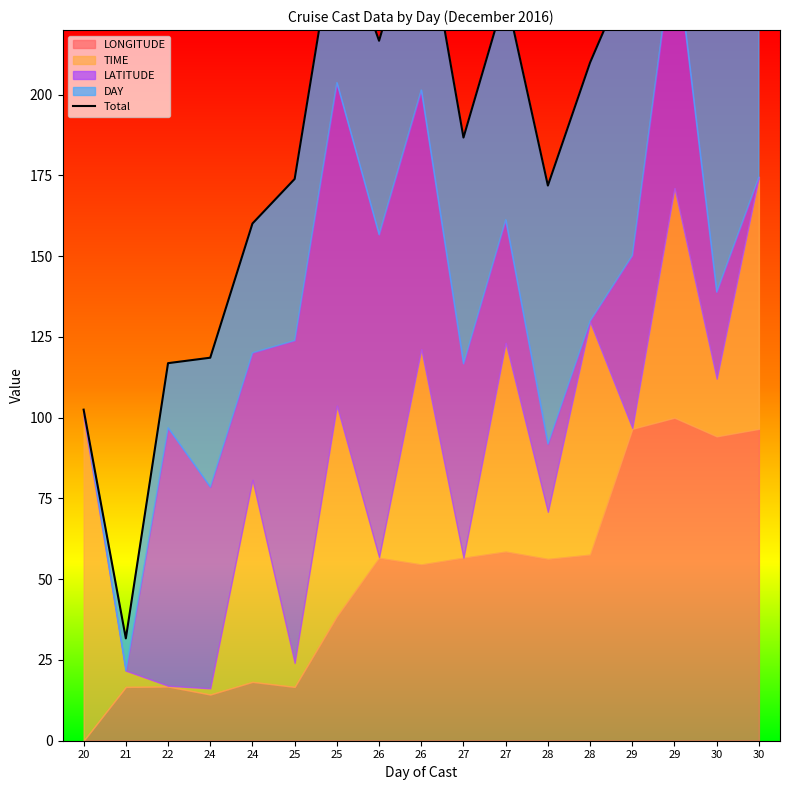

What is the minimum value shown in the chart?

31.7